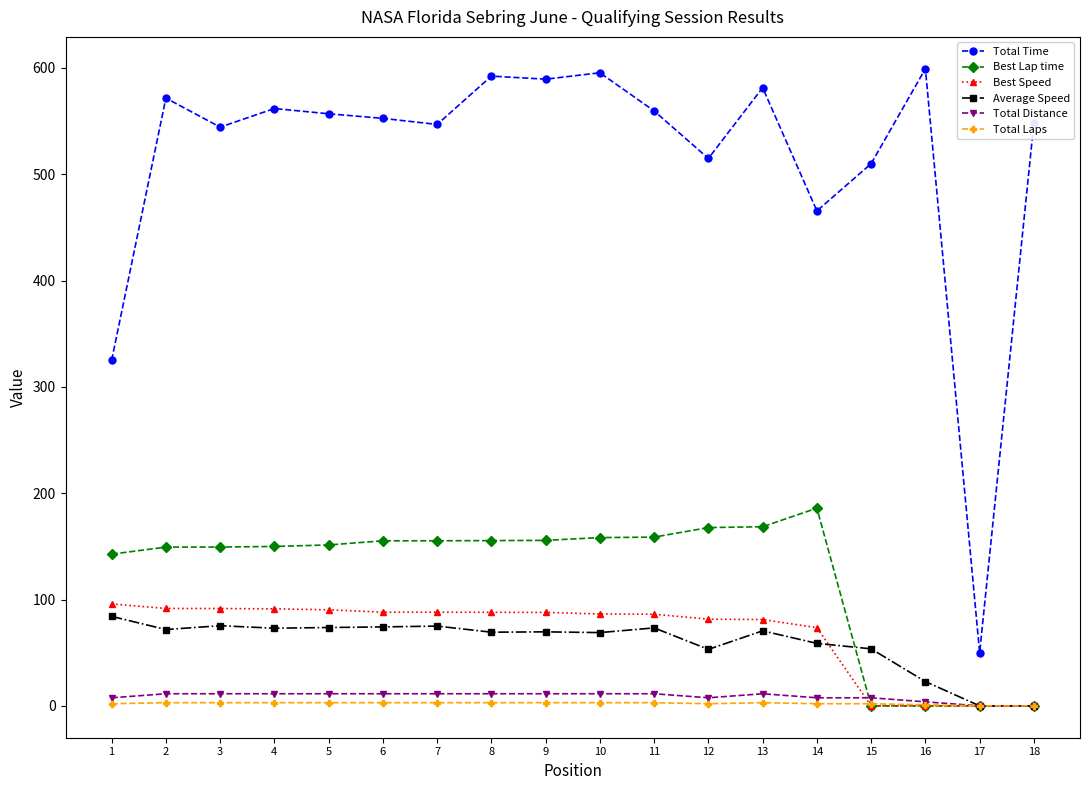

True or false: Total Time and Total Distance intersect in this chart.

False